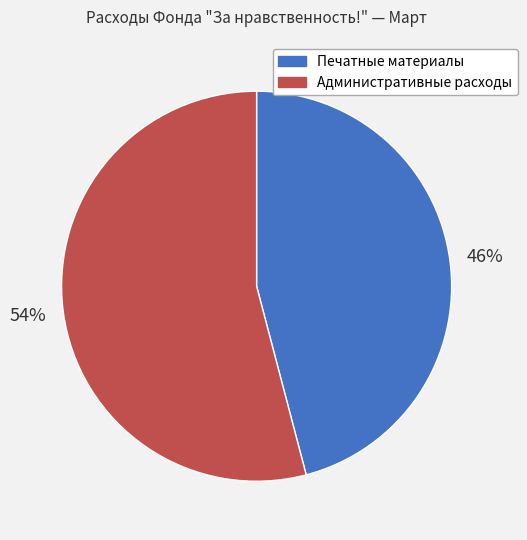

Which has a higher value, Административные расходы or Печатные материалы?

Административные расходы